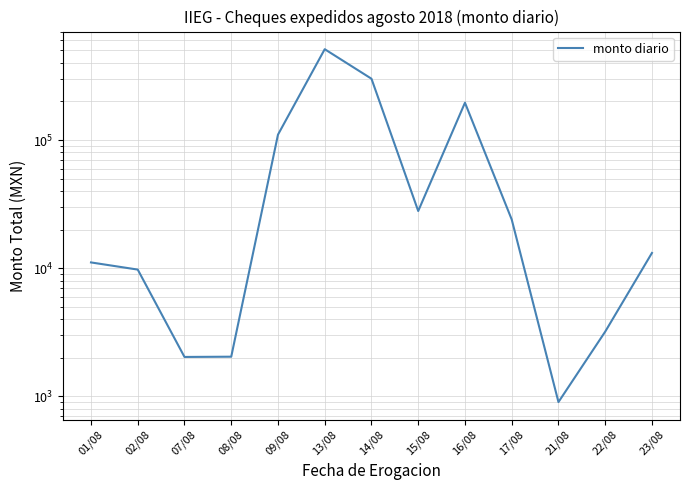

How many categories are shown in the chart?

13